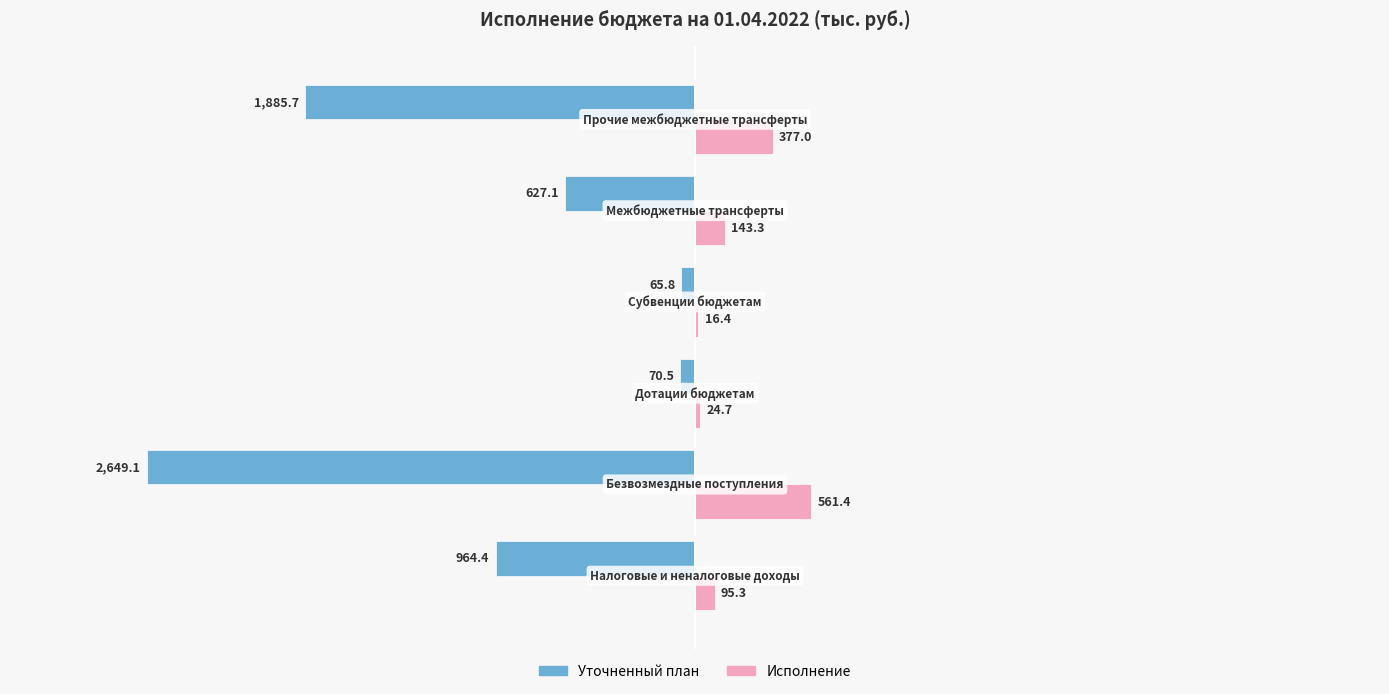

What is the sum of all Исполнение values?

1218.1